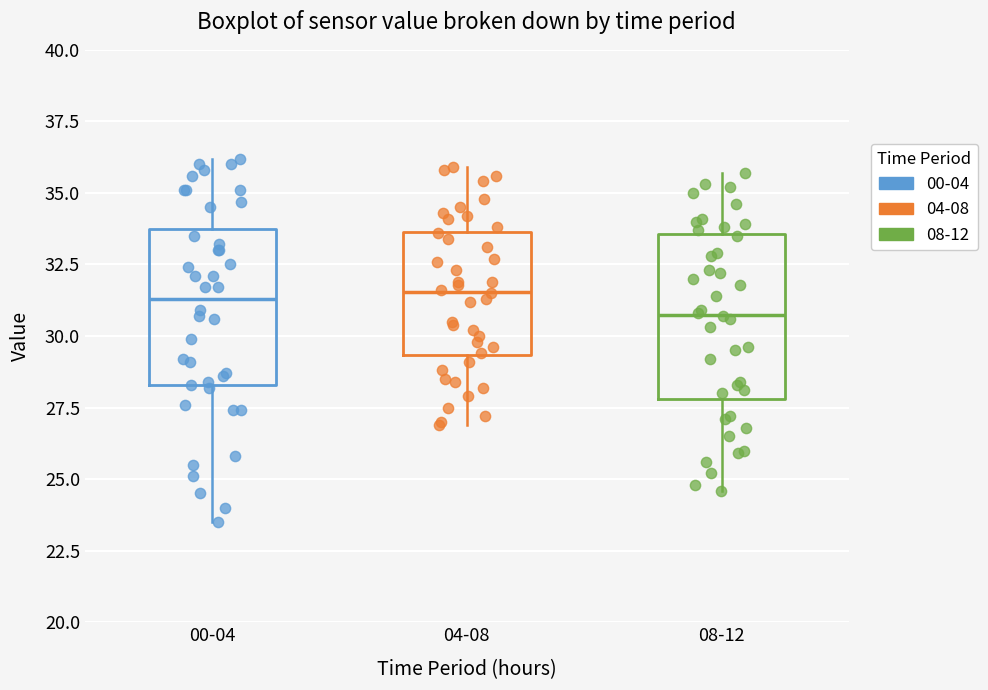

Reading left to right, transcribe this box plot: for each box, give where its median line is, the range the box spans, and where its two whiskers end, as read against the y-axis. The values are not printed on the chart, so give them approximately, as read against the axis.

00-04: median 31.5, box 28.5 to 34.0, whiskers 23.5 to 36.0
04-08: median 31.5, box 29.5 to 33.5, whiskers 27.0 to 36.0
08-12: median 31.0, box 28.0 to 33.5, whiskers 24.5 to 35.5